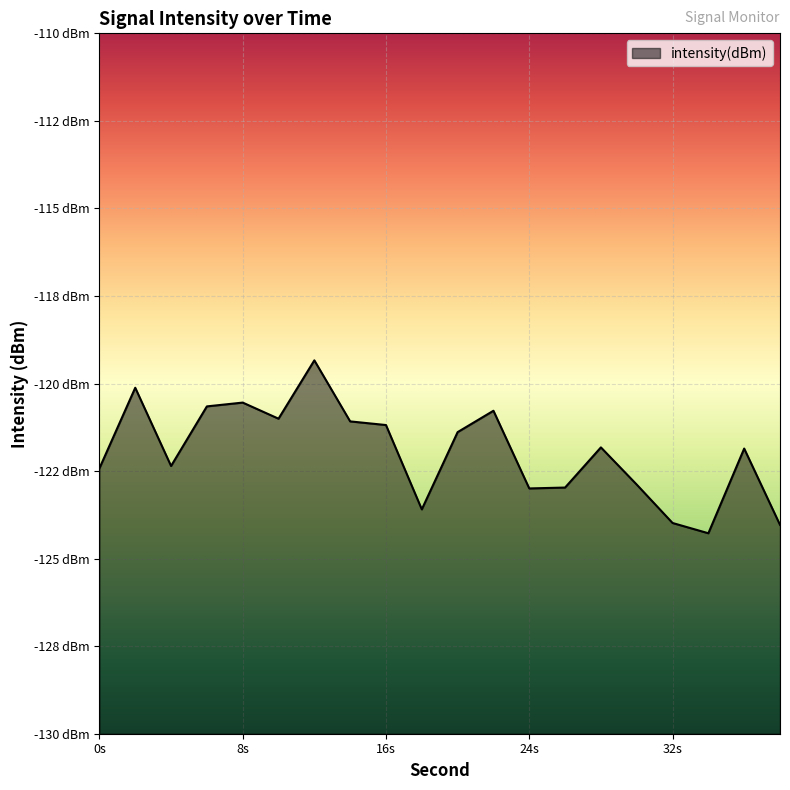

At which category does the chart reach its peak across all series?

12